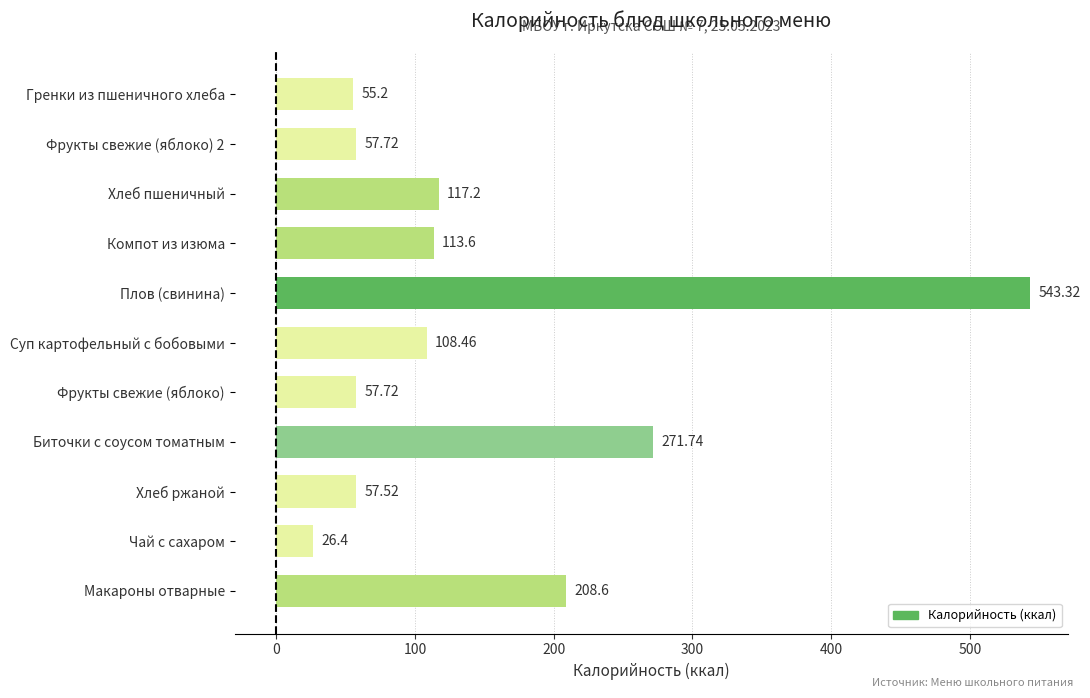

What is the sum of the values at Хлеб пшеничный and Чай с сахаром?

143.6